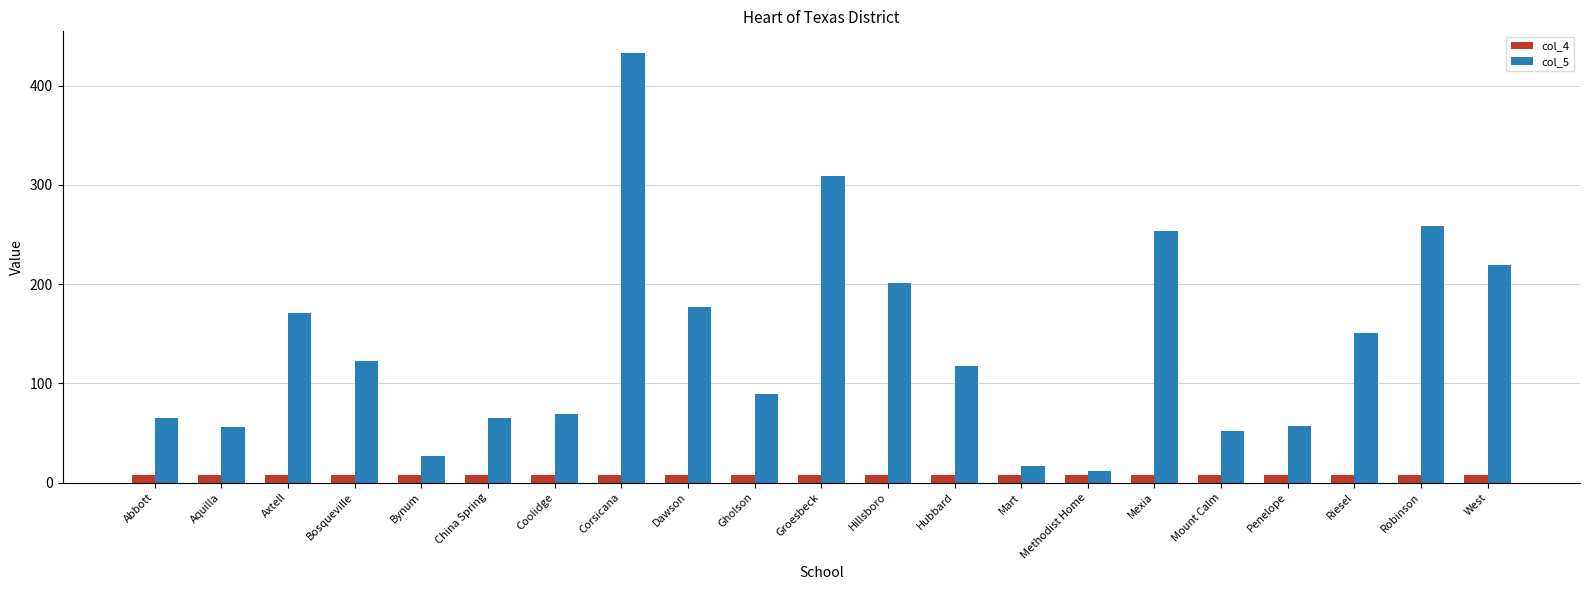

What are all the series names shown in the legend?

col_4, col_5